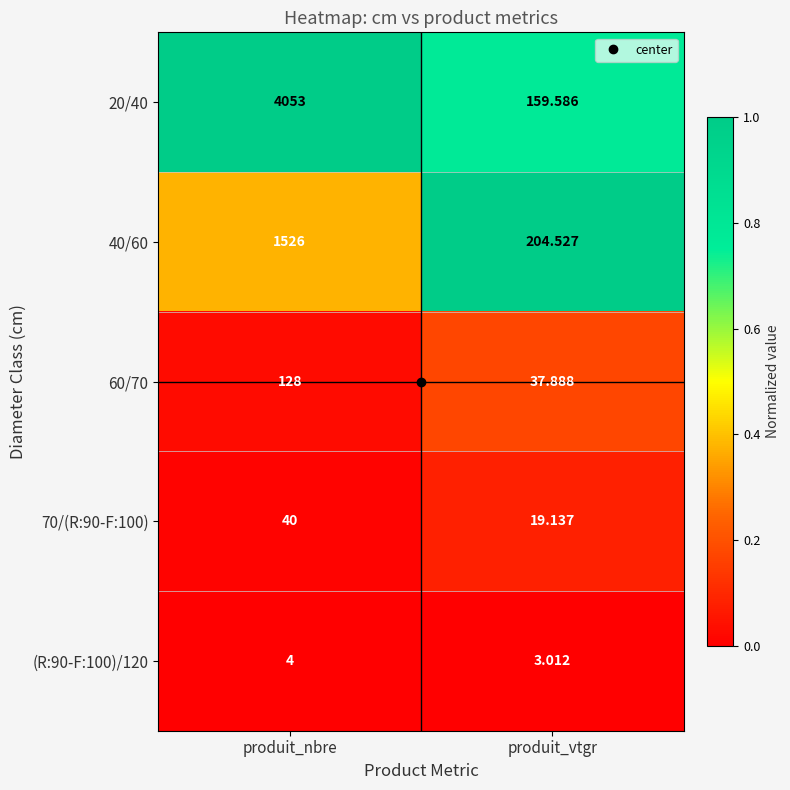

How many series are shown in this chart?

5